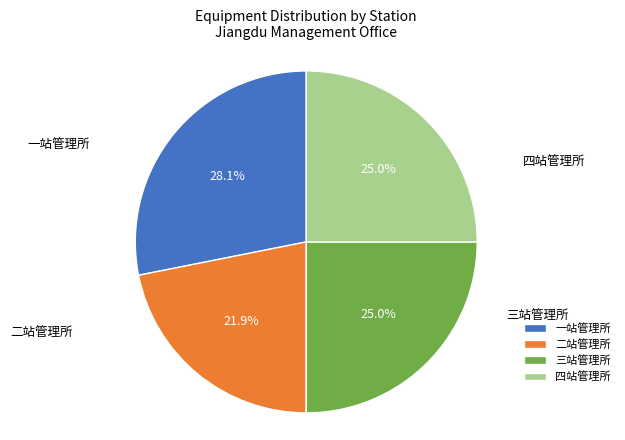

How many slices are in this pie chart?

4